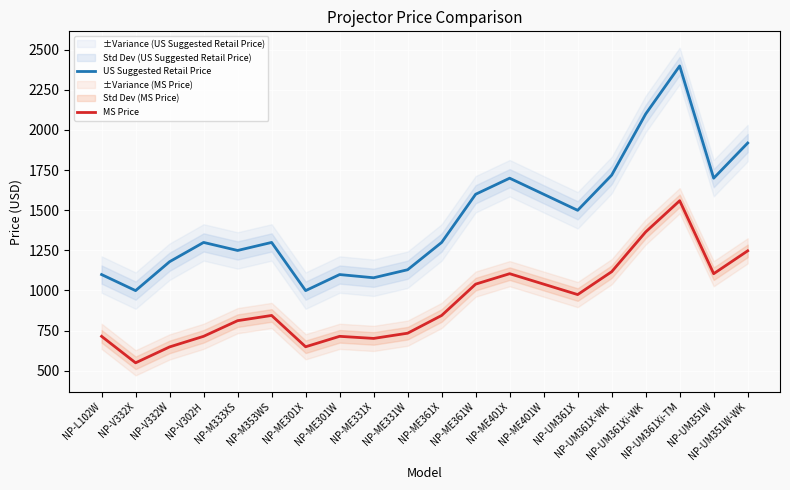

Where does the MS Price series first go above 844?

NP-M353WS